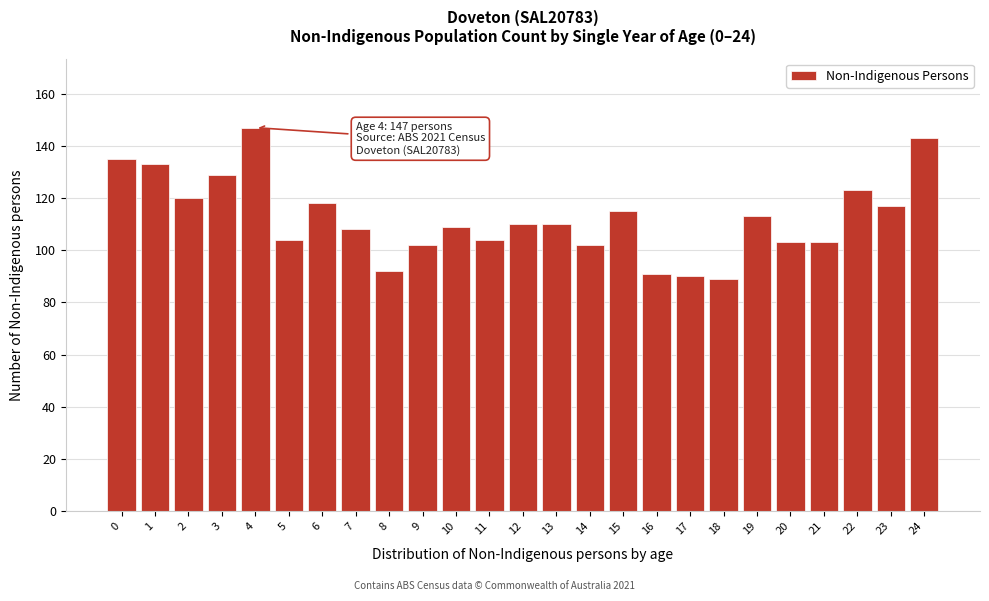

Reading left to right, list all the values displayed in this chart.

135	133	120	129	147	104	118	108	92	102	109	104	110	110	102	115	91	90	89	113	103	103	123	117	143